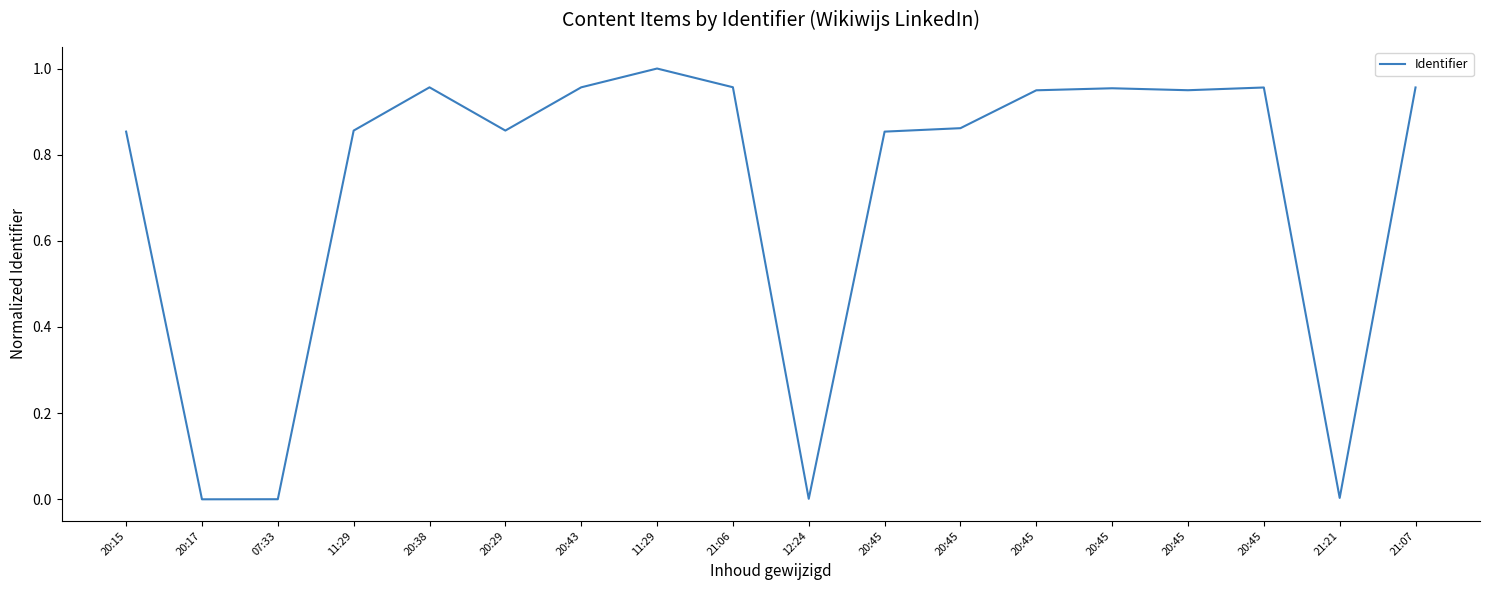

What is the difference between the second highest and second lowest values?

1.0